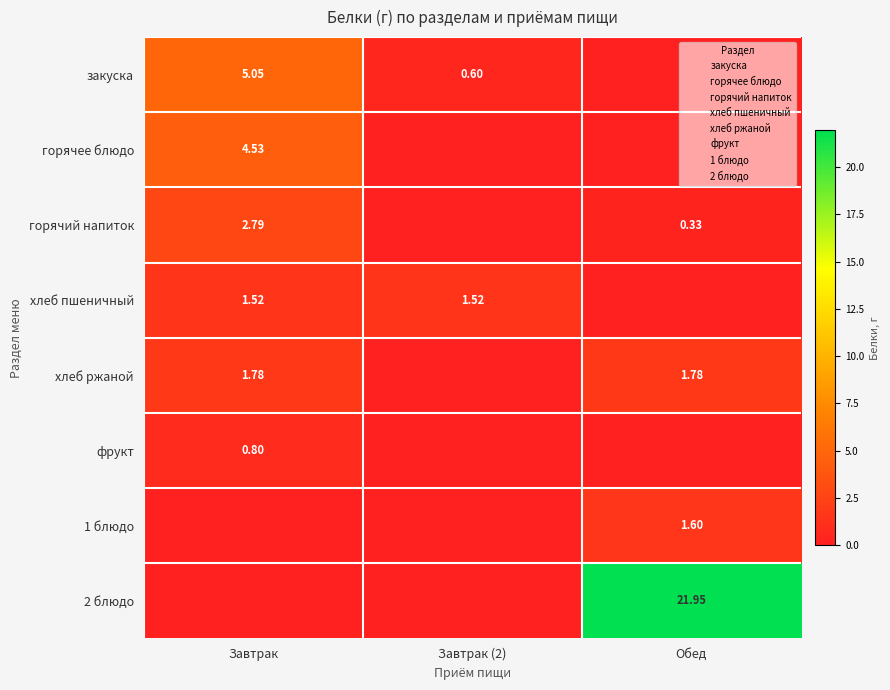

Is it true that закуска equals 0.0 at Обед?

True